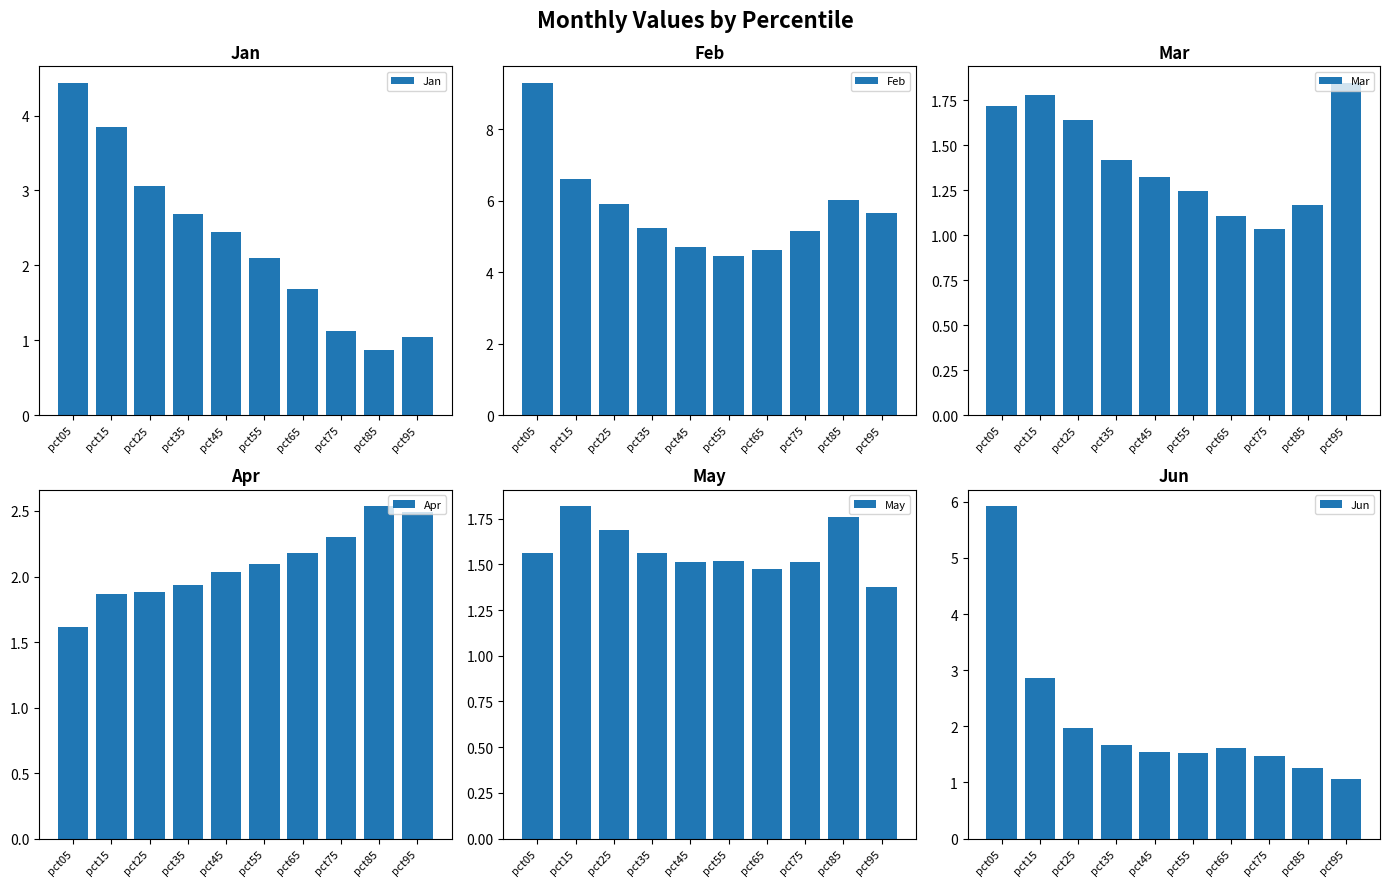

Between pct95 and pct55, which is larger?

pct55